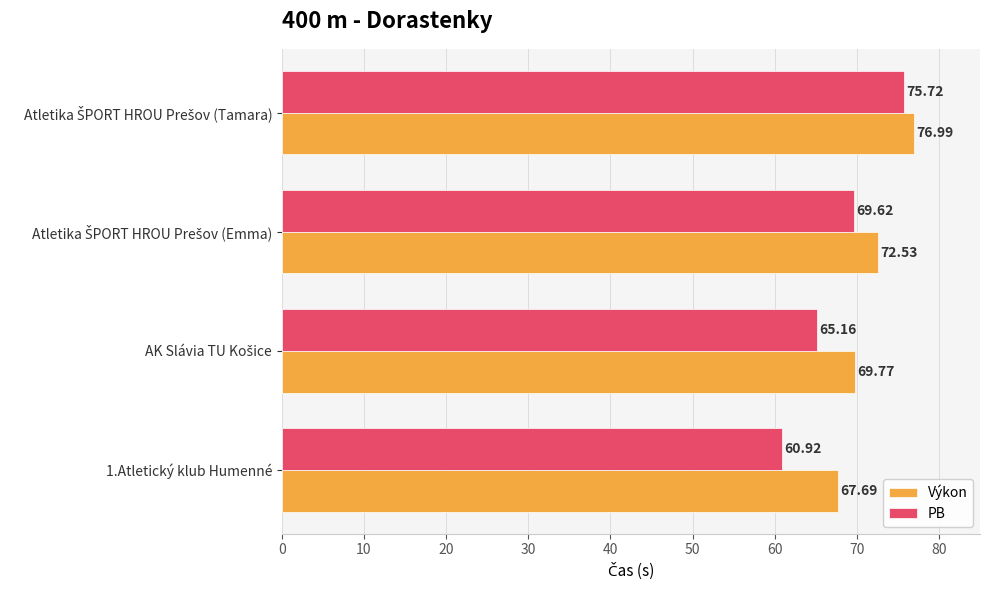

Rank the series by their average value, from highest to lowest.

Výkon, PB